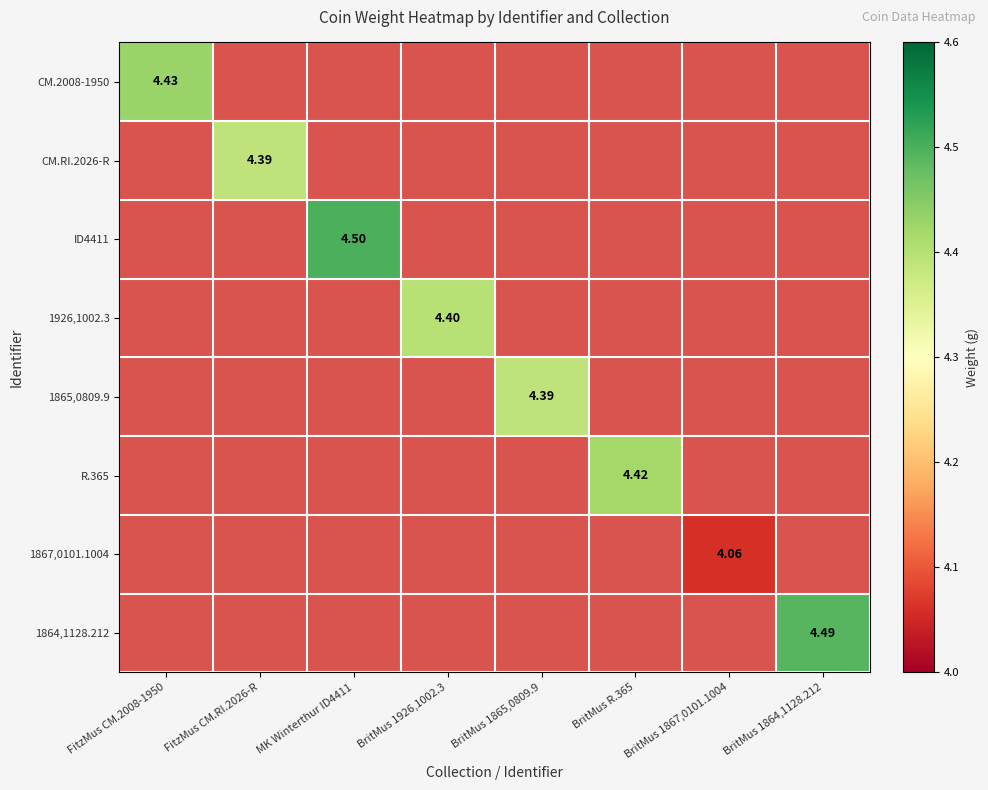

At how many categories does at least one series exceed 4?

8